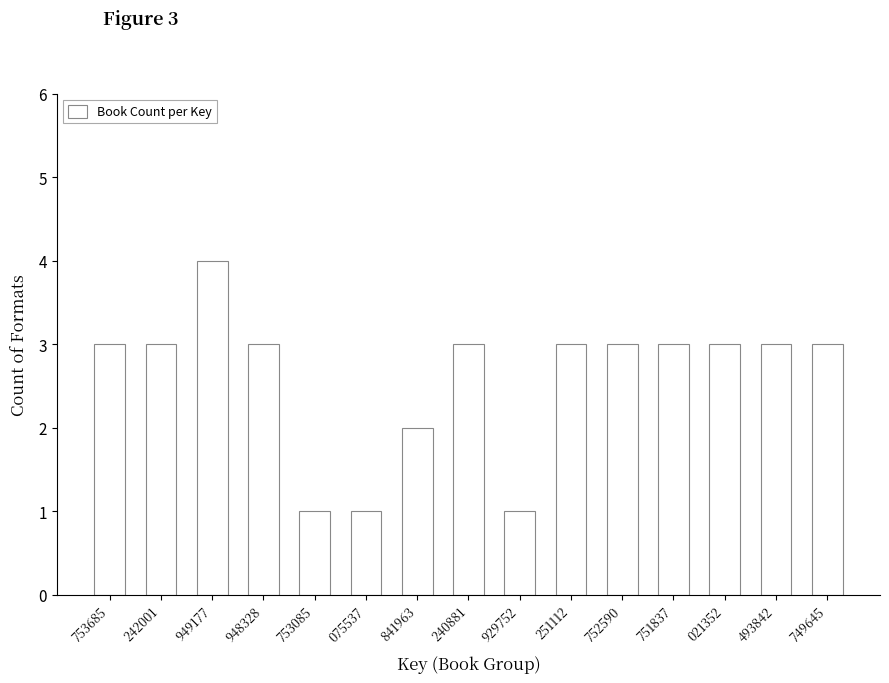

Reading right to left, extract all data points from this chart.

749645=3	493842=3	021352=3	751837=3	752590=3	251112=3	929752=1	240881=3	841963=2	075537=1	753085=1	948328=3	949177=4	242001=3	753685=3